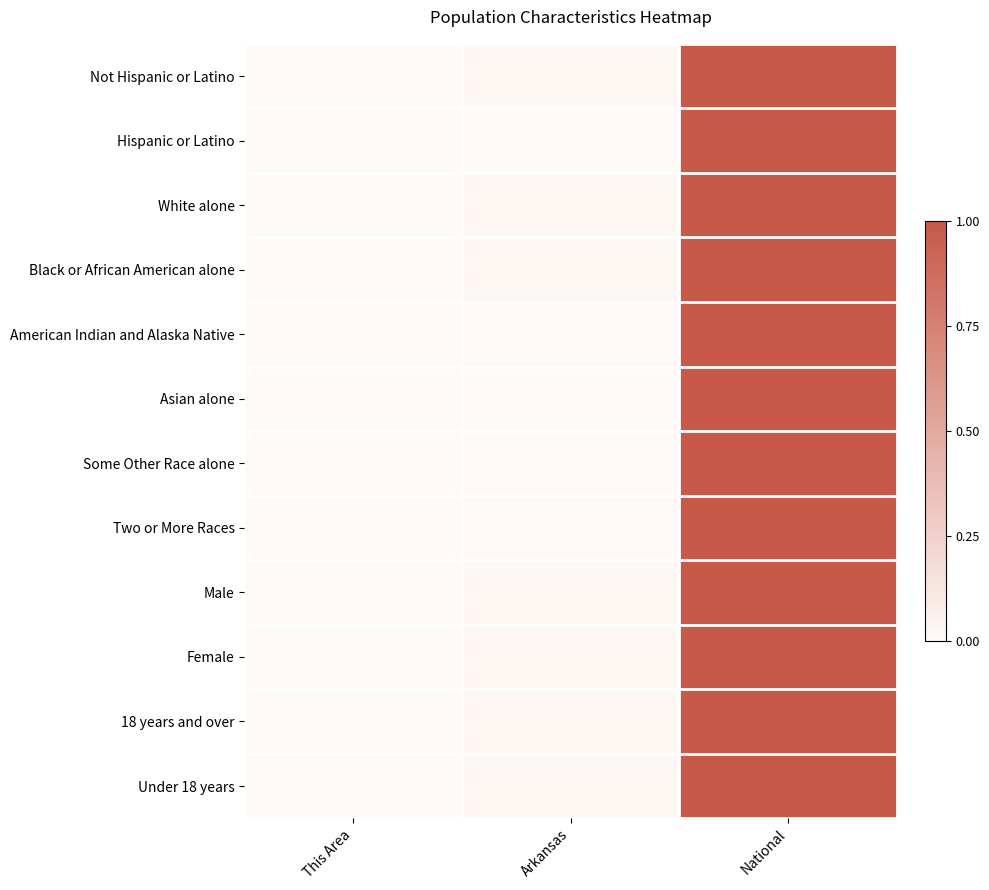

Which series has the widest spread of values?

Asian alone